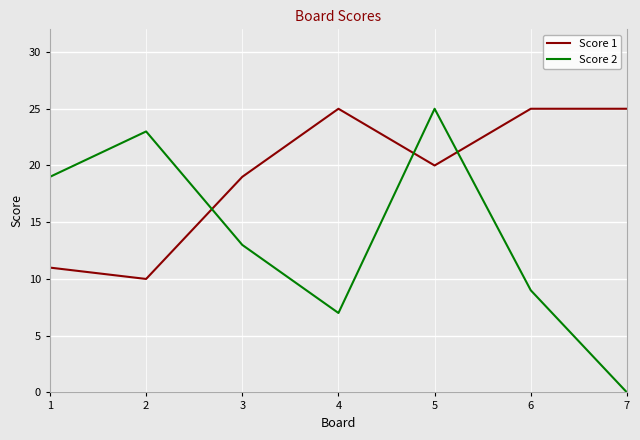

What is the average value of the Score 2 series?

14